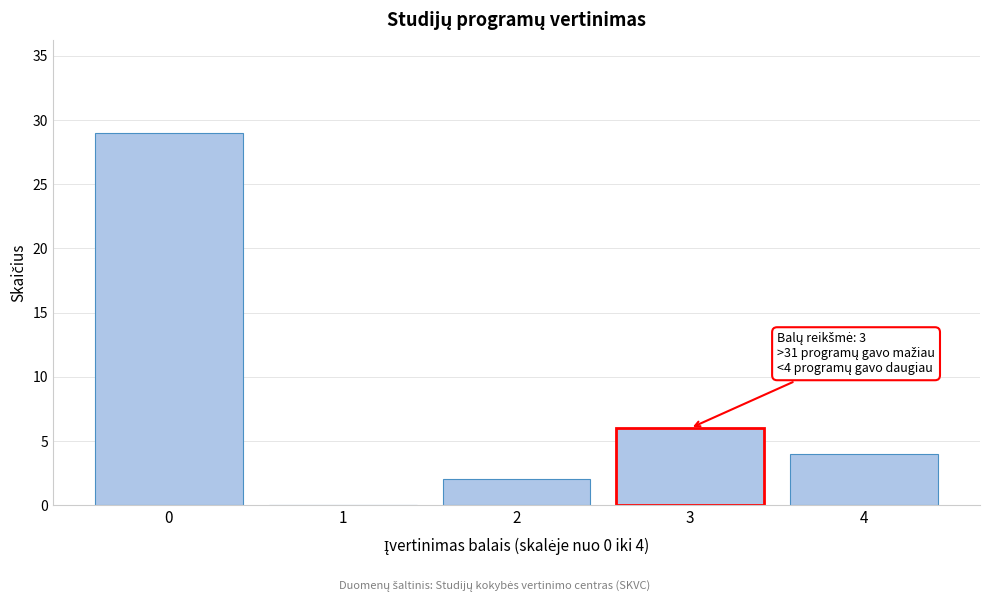

Which range on the x-axis has the tallest bar?

-0.5 to 0.5